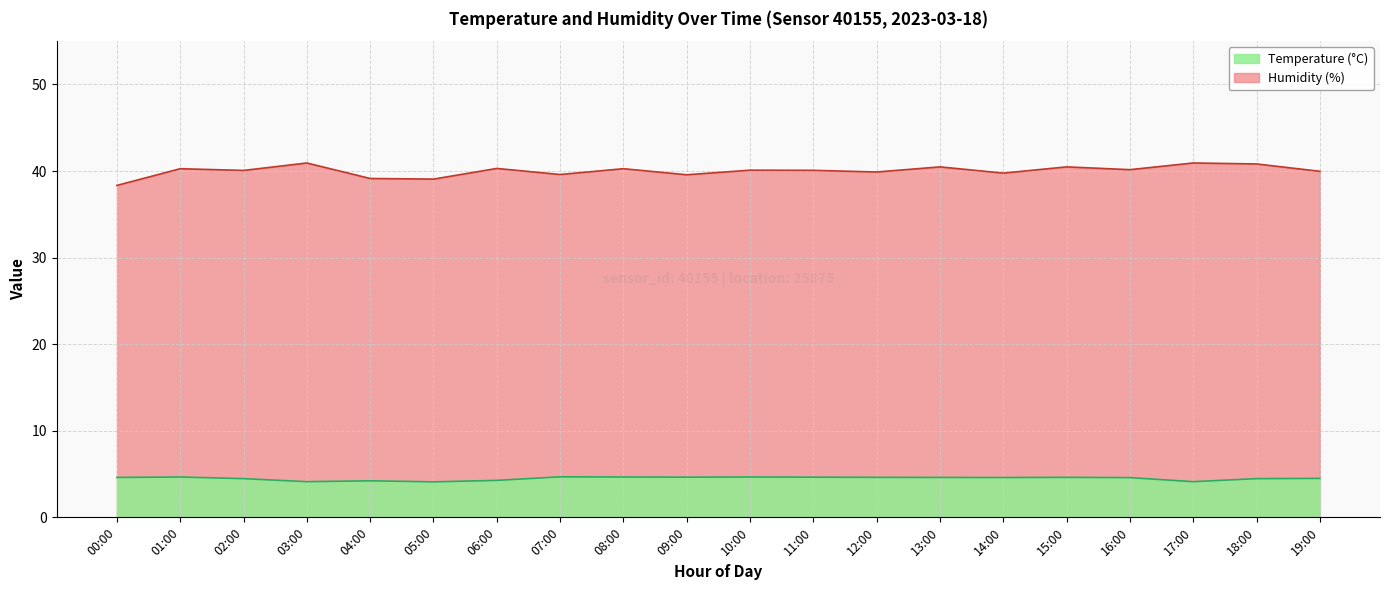

What are all the series names shown in the legend?

Temperature, Humidity